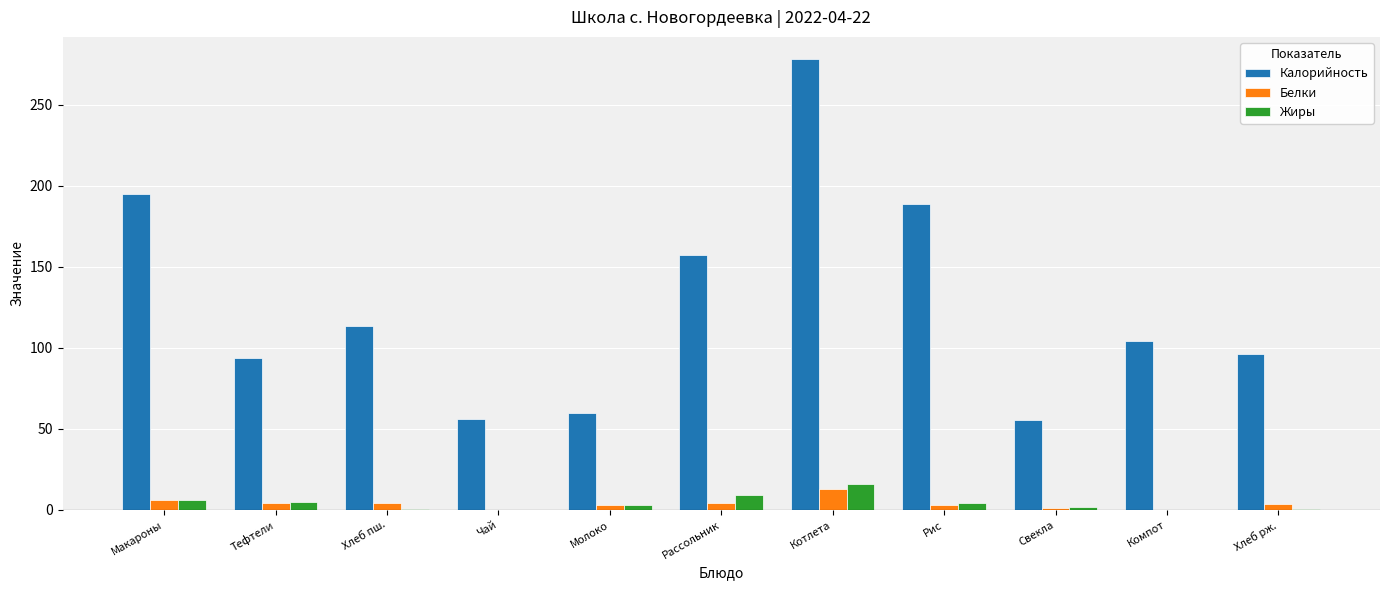

Which series changed the most between Макароны and Компот?

Калорийность